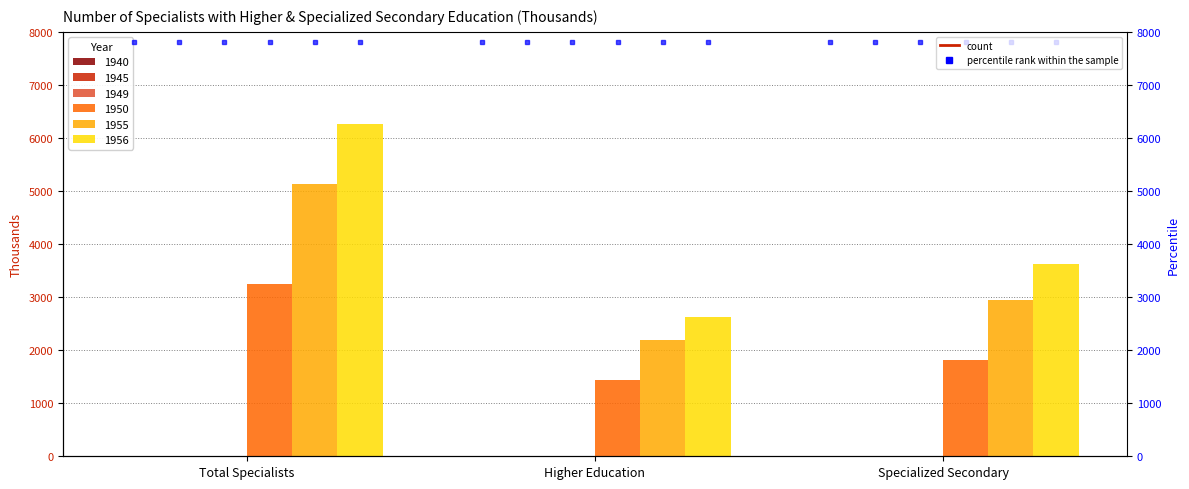

Which series has the largest range (max minus min)?

Higher & Specialized (1956)